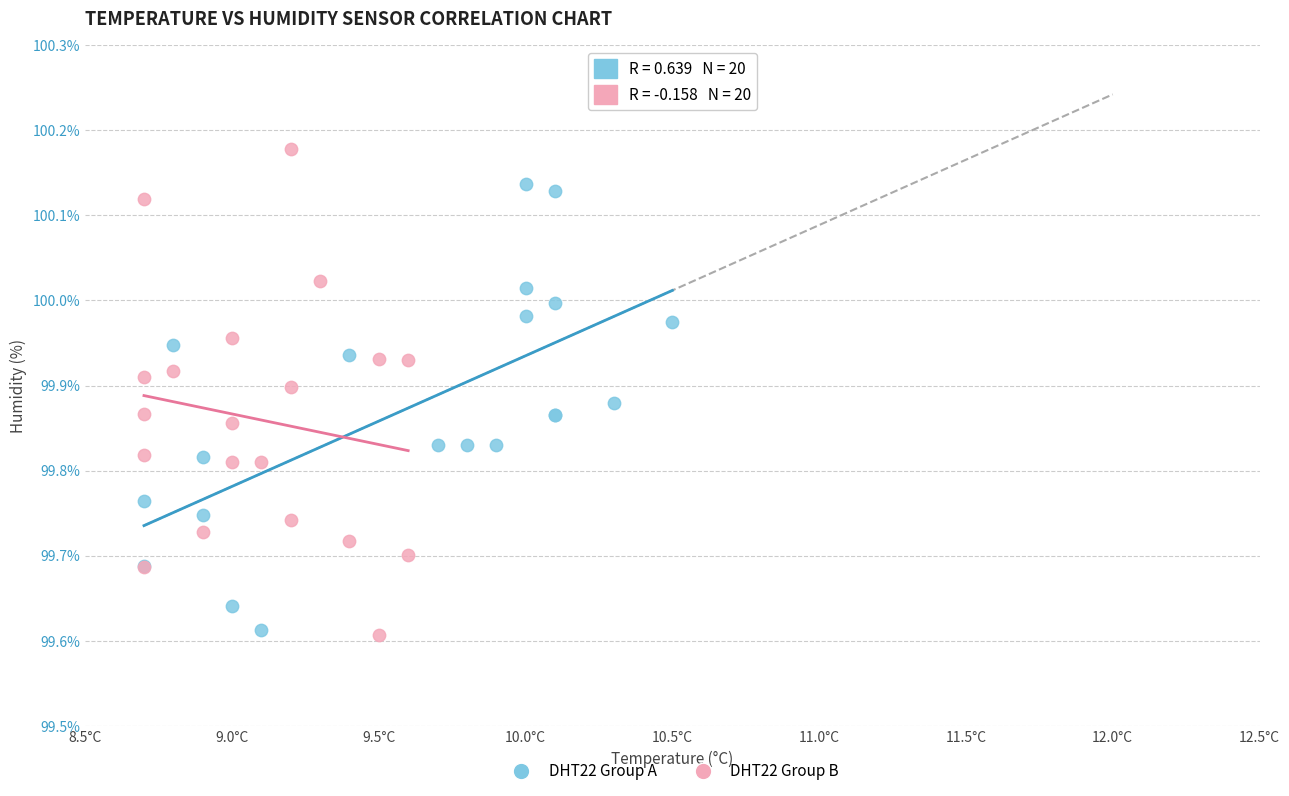

Which series reaches the maximum Y coordinate?

DHT22 Group B